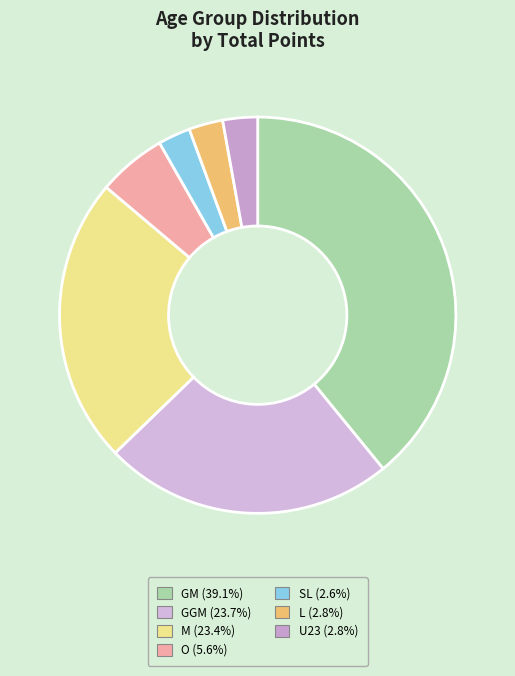

How many segments does this pie chart have?

7